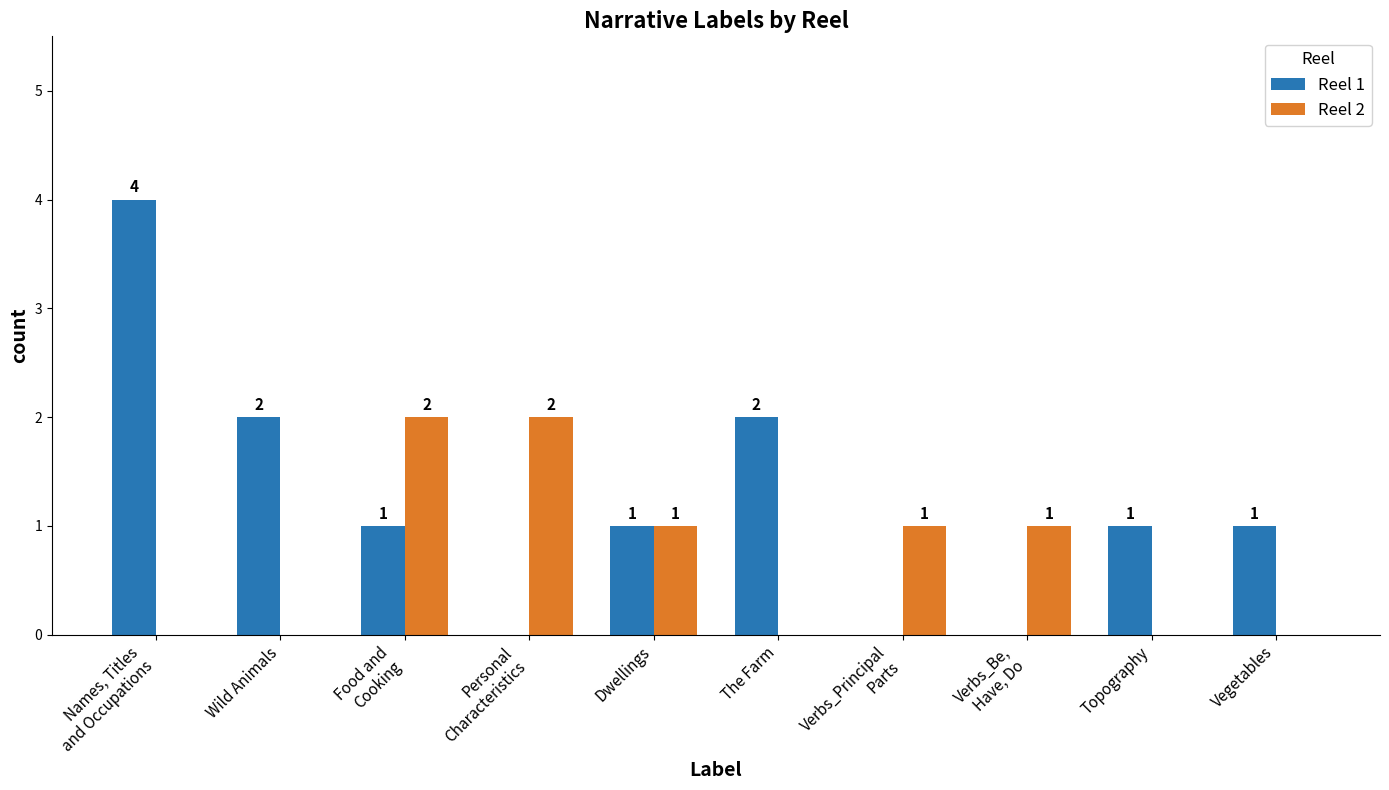

What is the highest value of the Reel 1 series?

4